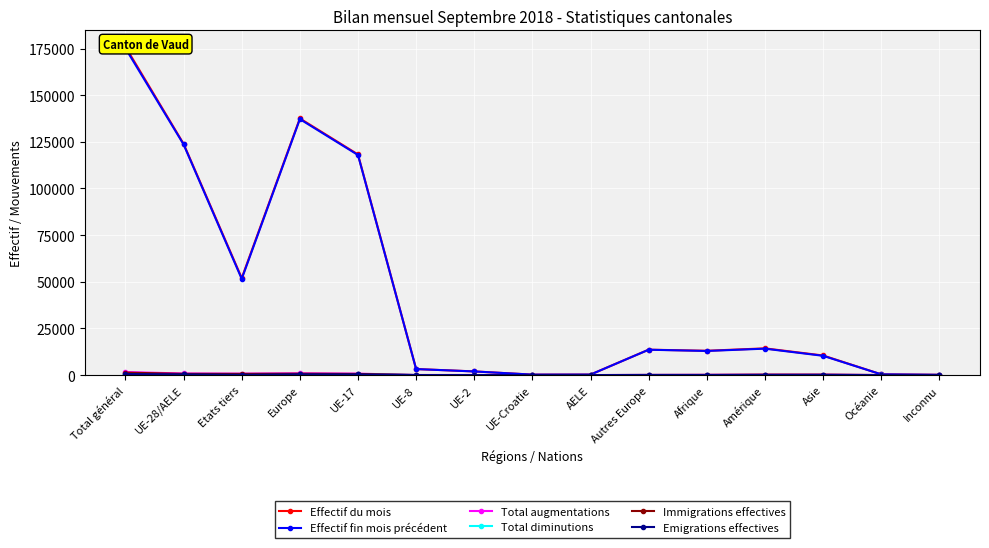

What is the label of the 4th point from the left?

Europe